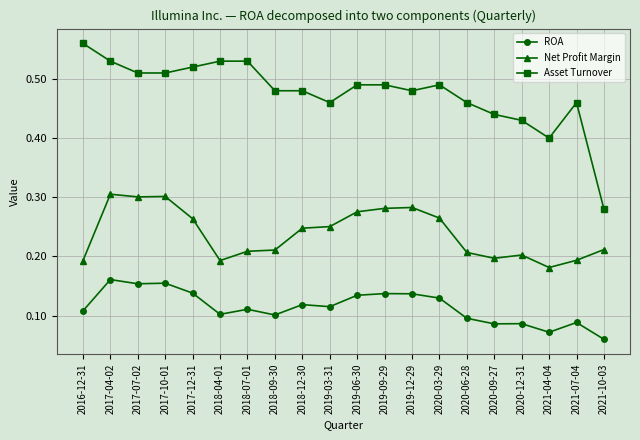

Does the chart display data point markers on the line(s)?

Yes